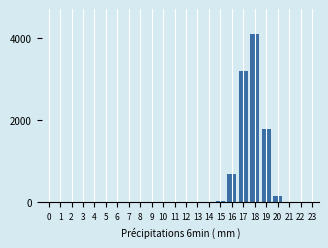

The value at 1 is 0. True or false?

True